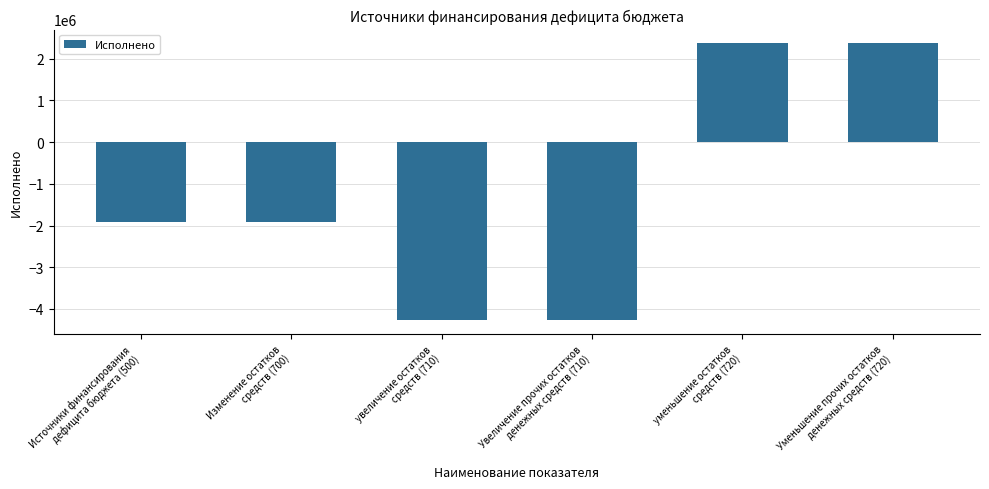

Does the chart contain any negative values?

Yes